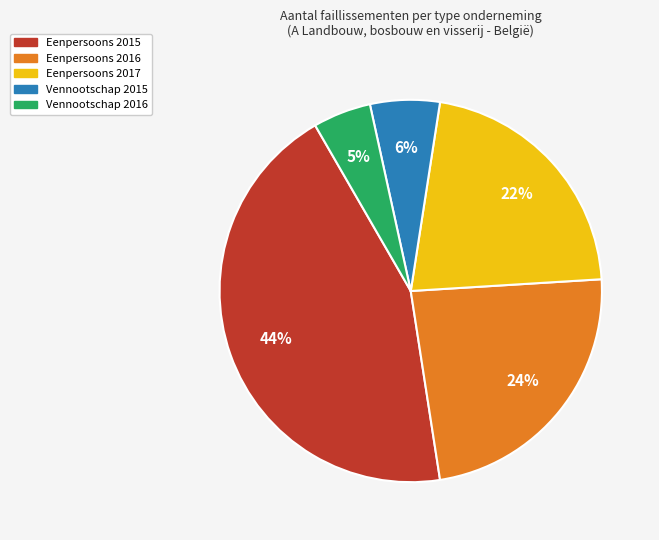

Is there any slice that represents more than half of the pie?

No